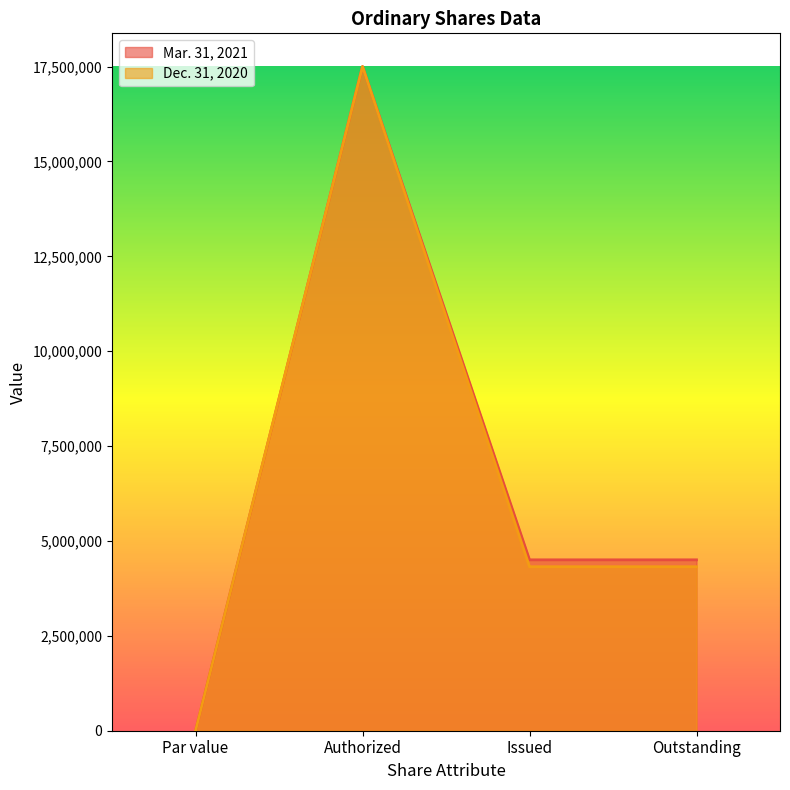

Is it true that Dec. 31, 2020 equals 23729351 at Authorized?

False